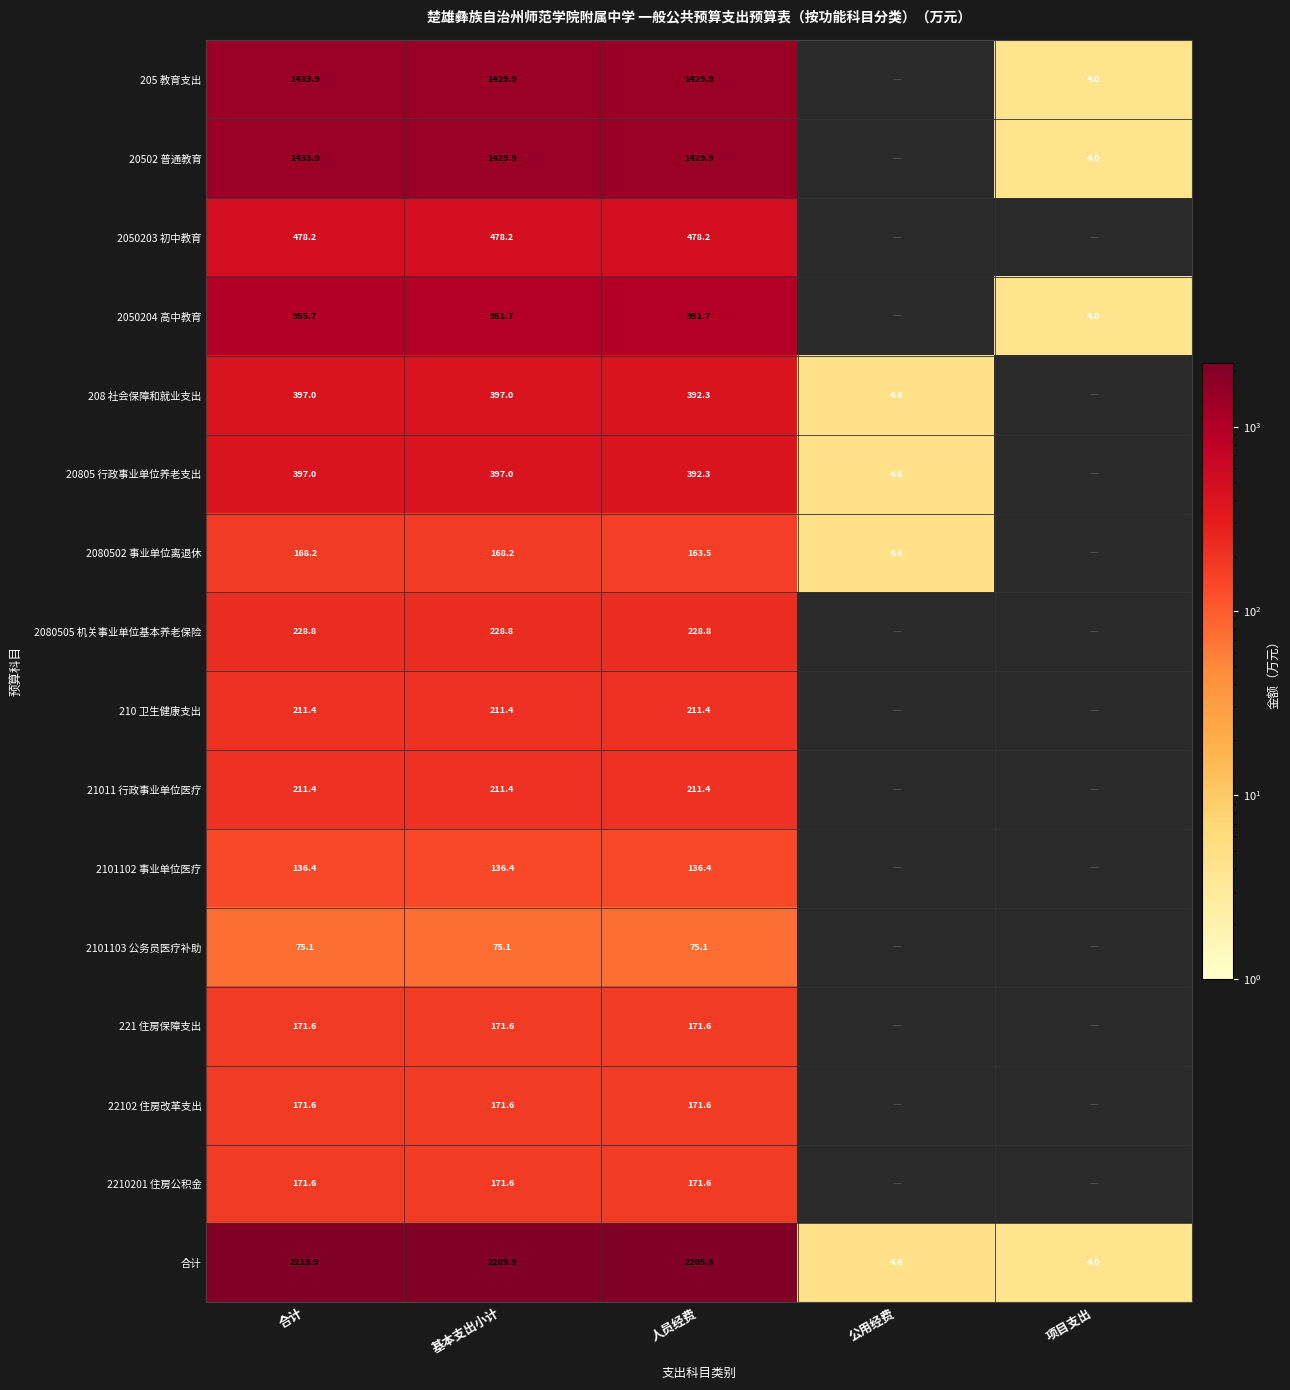

How many distinct data groups are displayed?

16